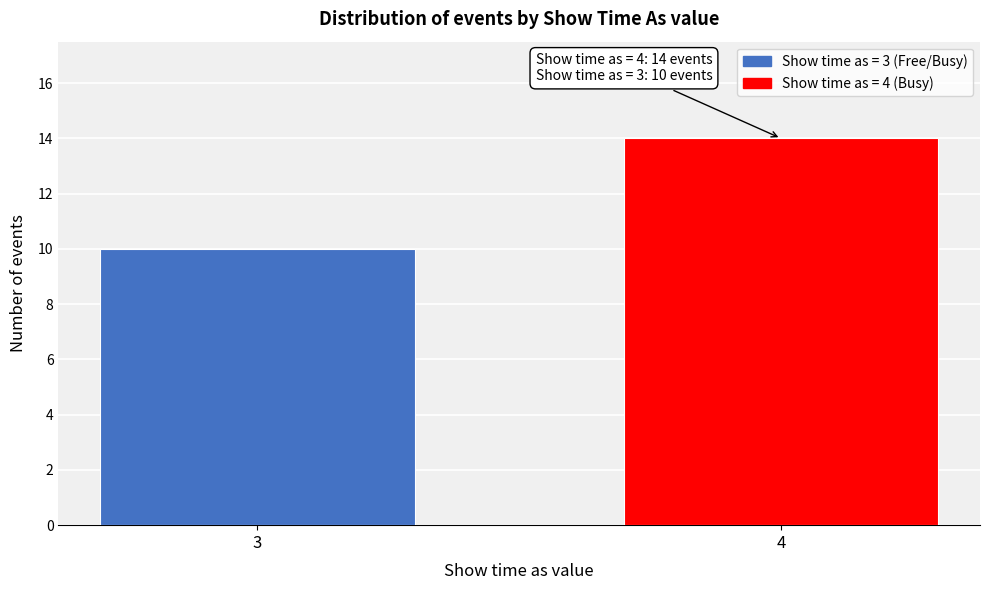

Reading left to right, what are all the values shown in this chart?

3=10	4=14